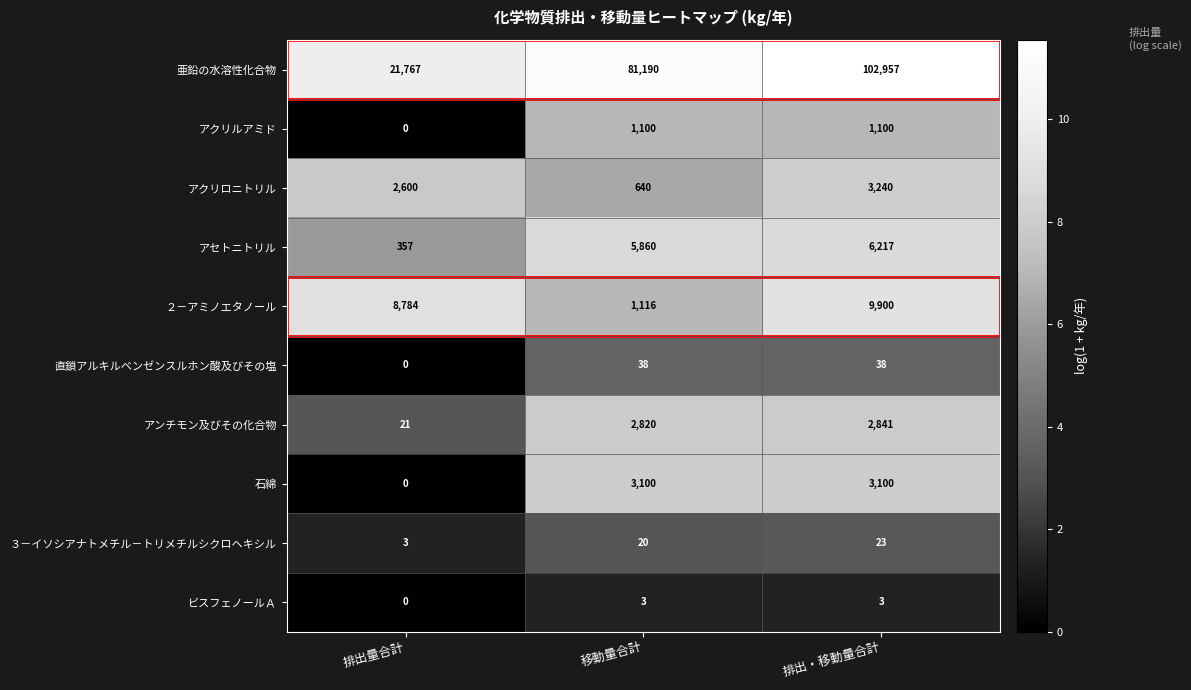

Which series changed the most between 排出量合計 and 排出・移動量合計?

亜鉛の水溶性化合物